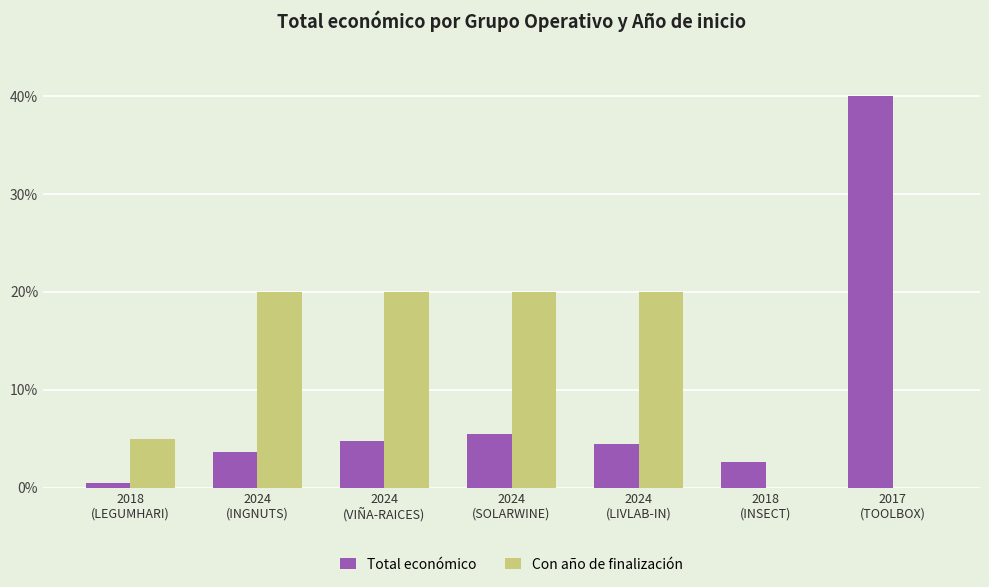

Which series has the largest total across all categories?

Con año de finalización